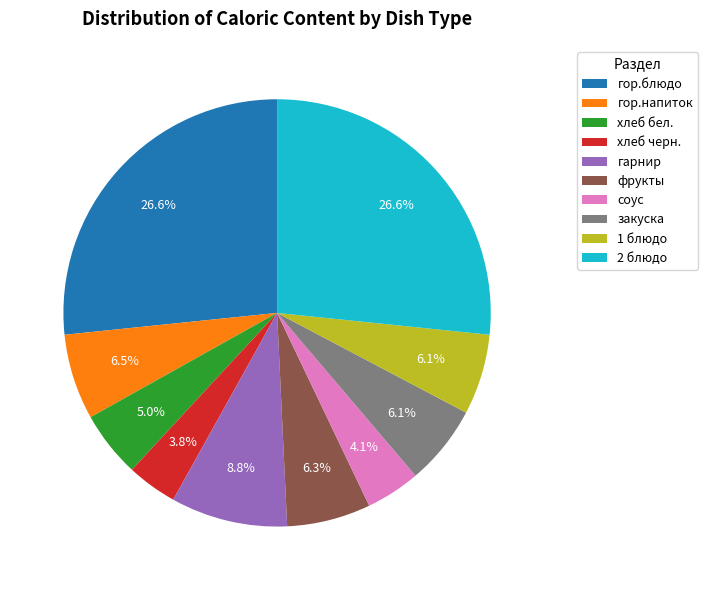

To the nearest percent, what is the difference between the largest and smallest slice percentages?

23%